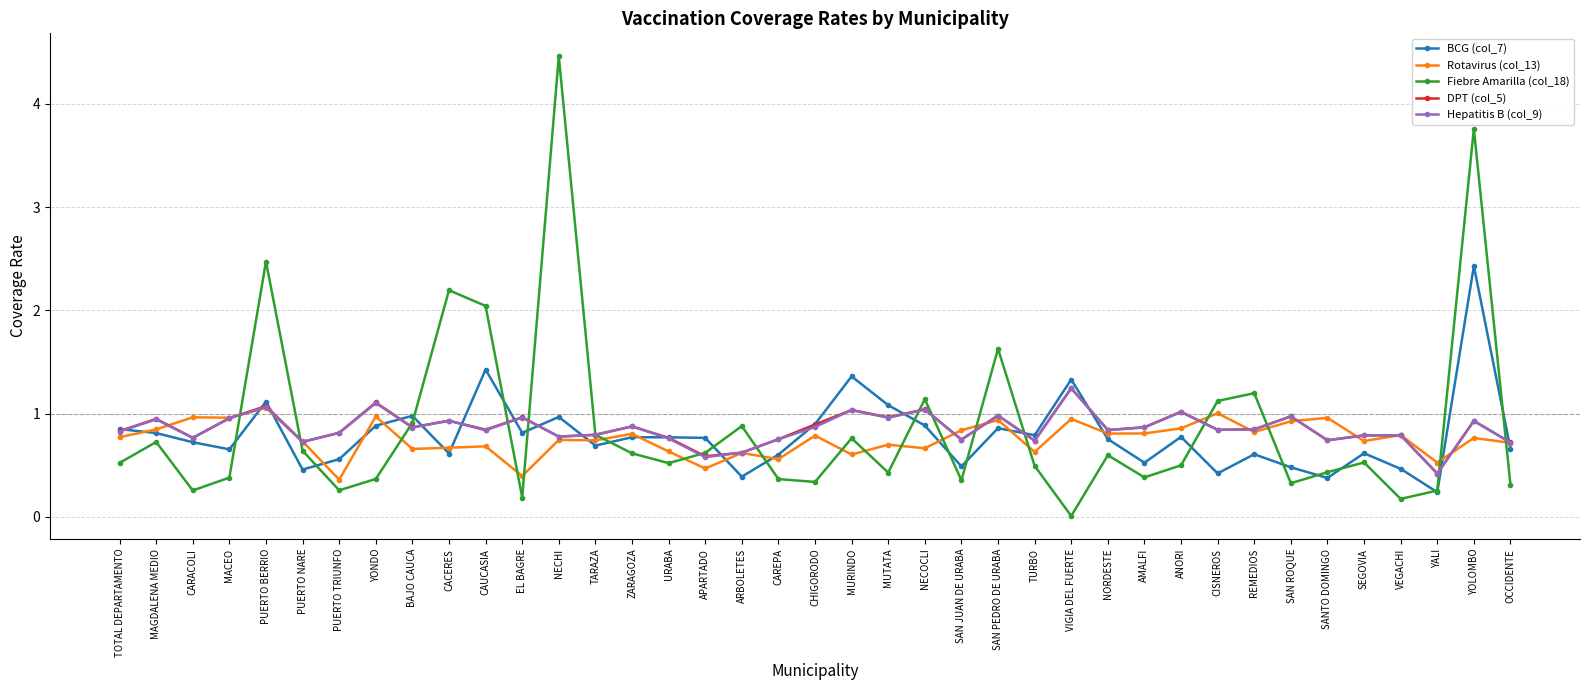

Which category has the lowest value in the BCG (col_7) series?

YALI